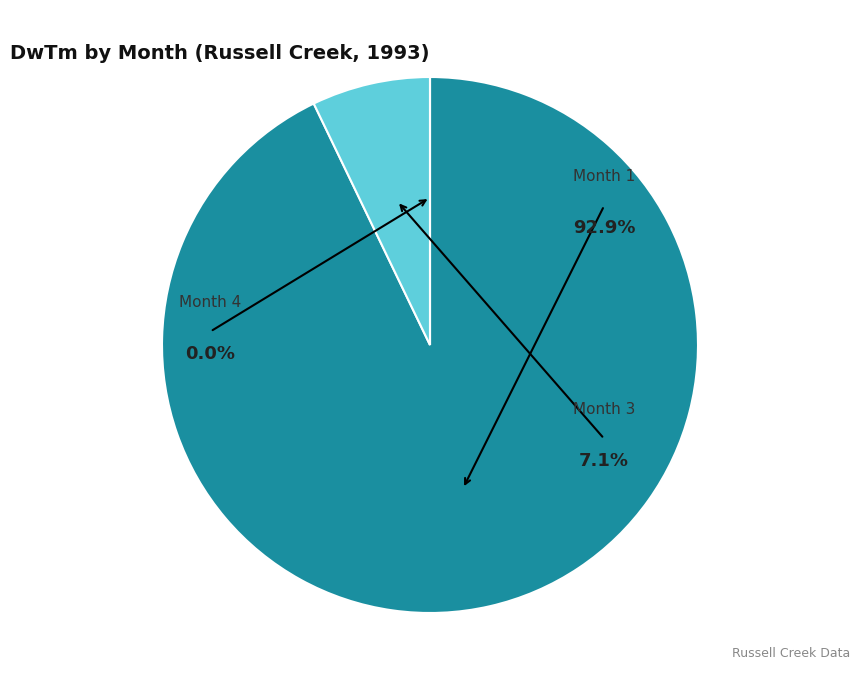

How many segments does this pie chart have?

3